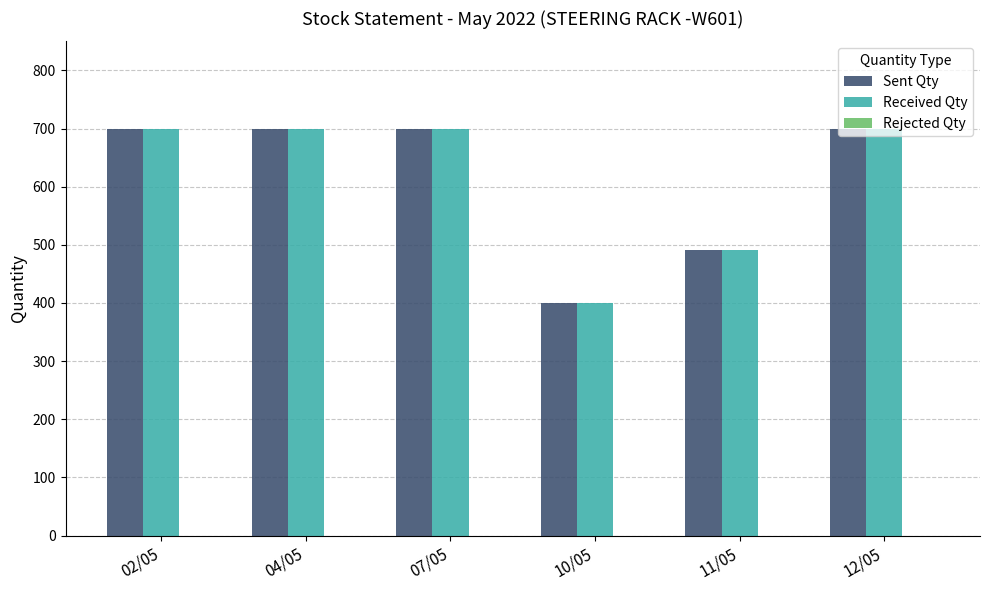

At how many categories does at least one series exceed 610?

4